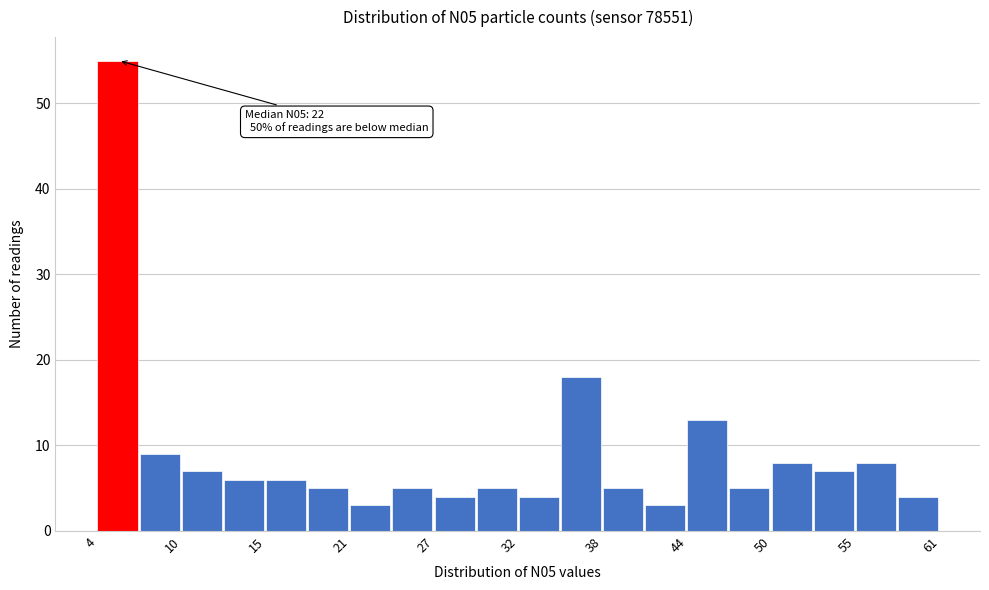

Around what value on the x-axis is the tallest bar? Give the approximate position of its centre, as read against the axis.

5